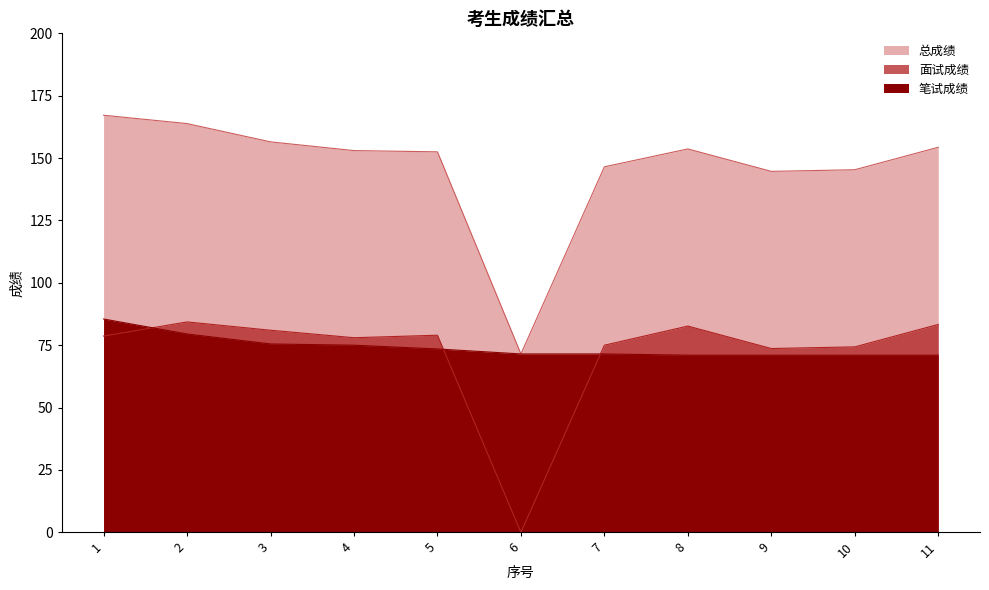

At which label does 总成绩 first exceed 153?

1